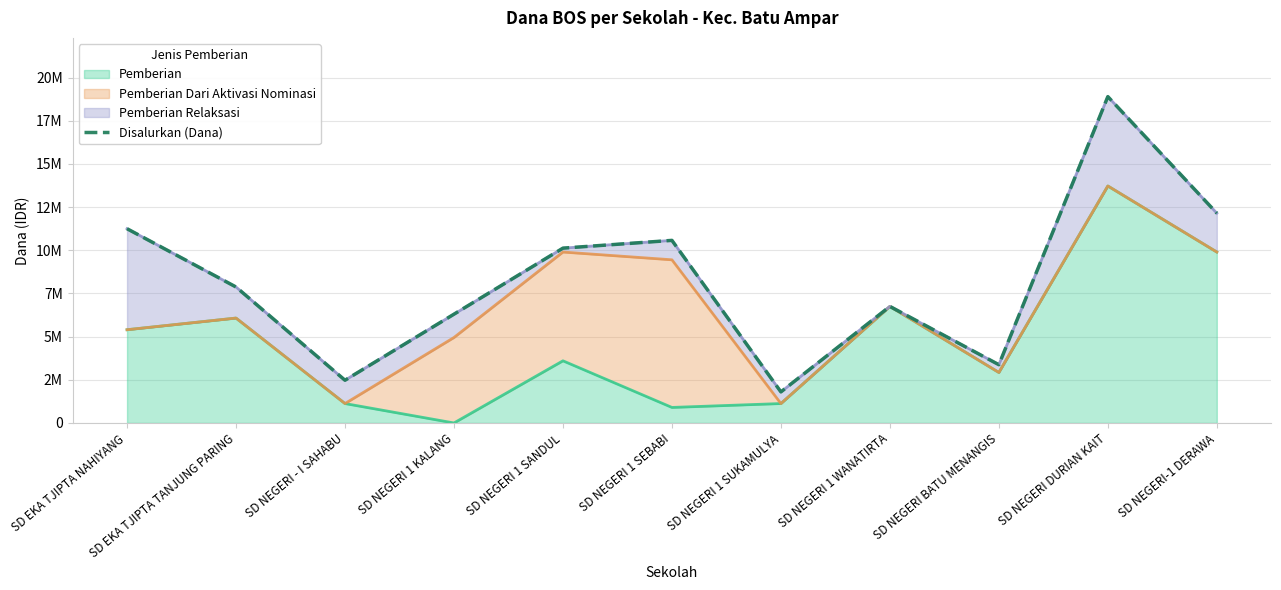

What is the difference between the maximum and minimum values?

17100000